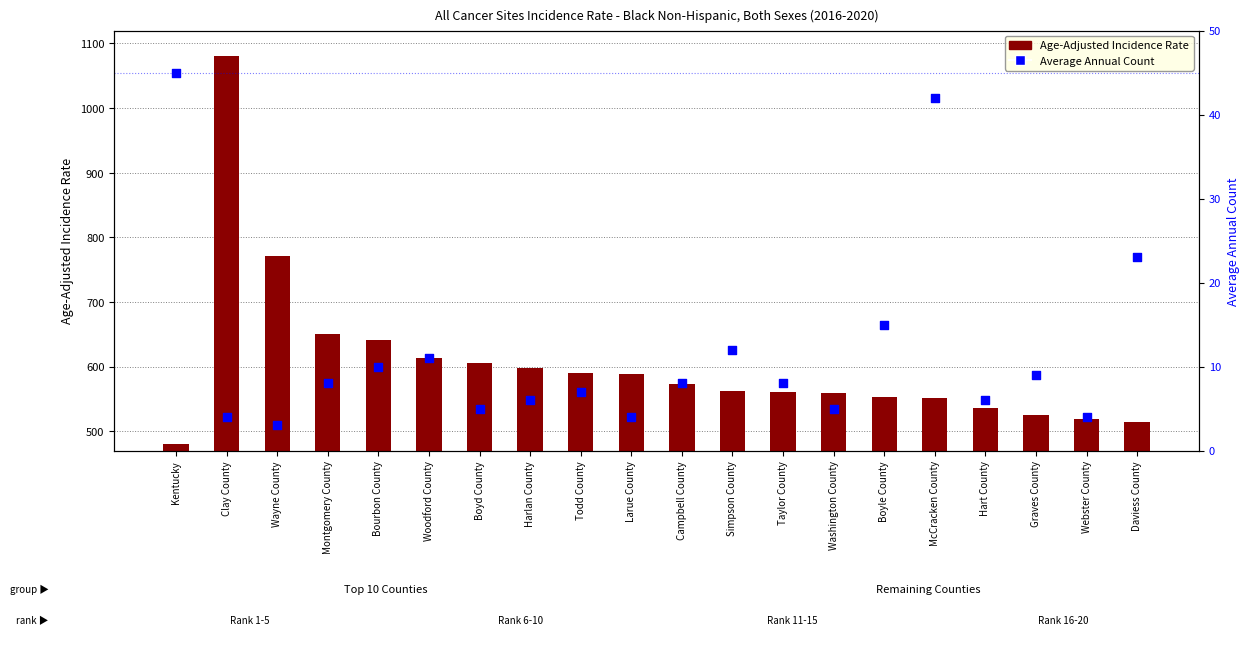

Which series has the largest Y range (max minus min)?

Age-Adjusted Incidence Rate